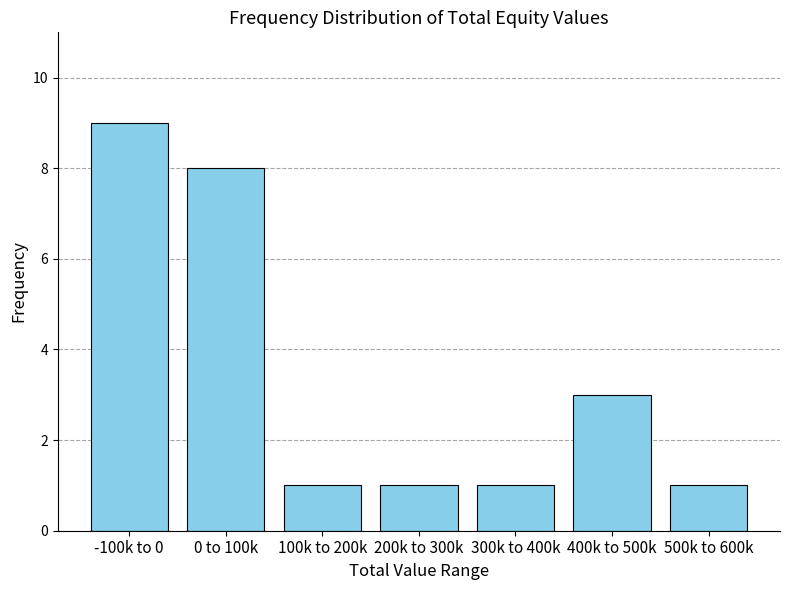

Reading left to right, list all the values displayed in this chart.

-100k to 0=9	0 to 100k=8	100k to 200k=1	200k to 300k=1	300k to 400k=1	400k to 500k=3	500k to 600k=1